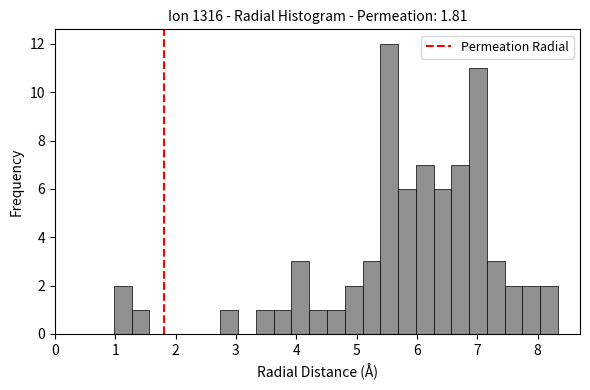

Around what value on the x-axis is the tallest bar? Give the approximate position of its centre, as read against the axis.

5.5